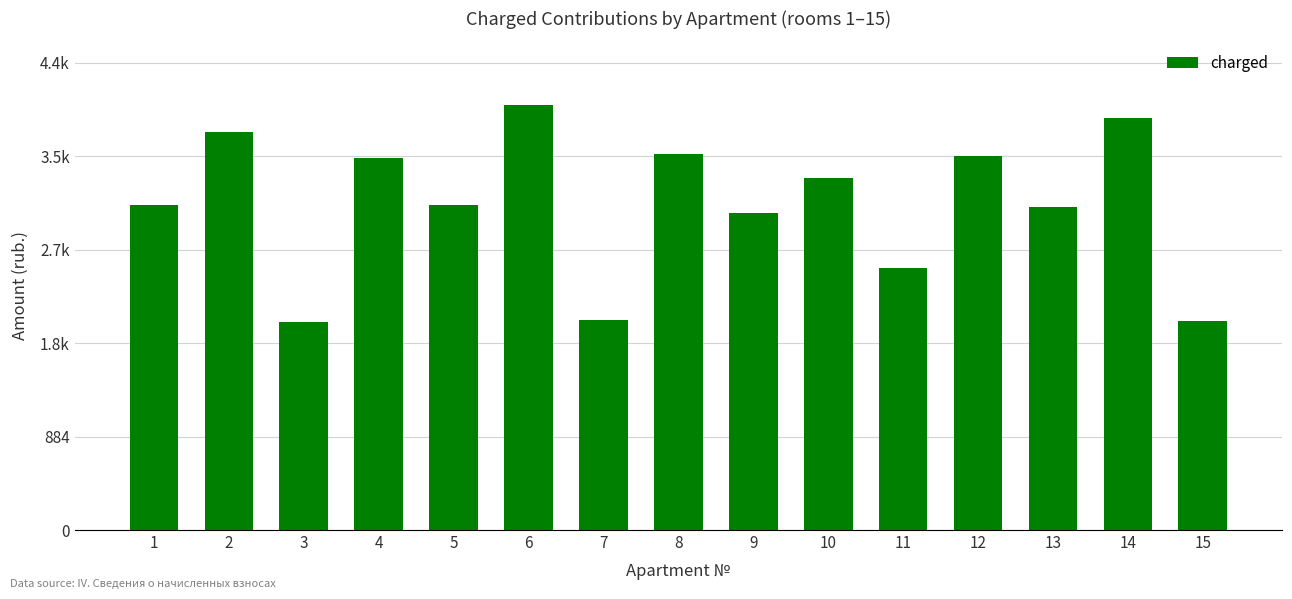

Does the chart contain any negative values?

No